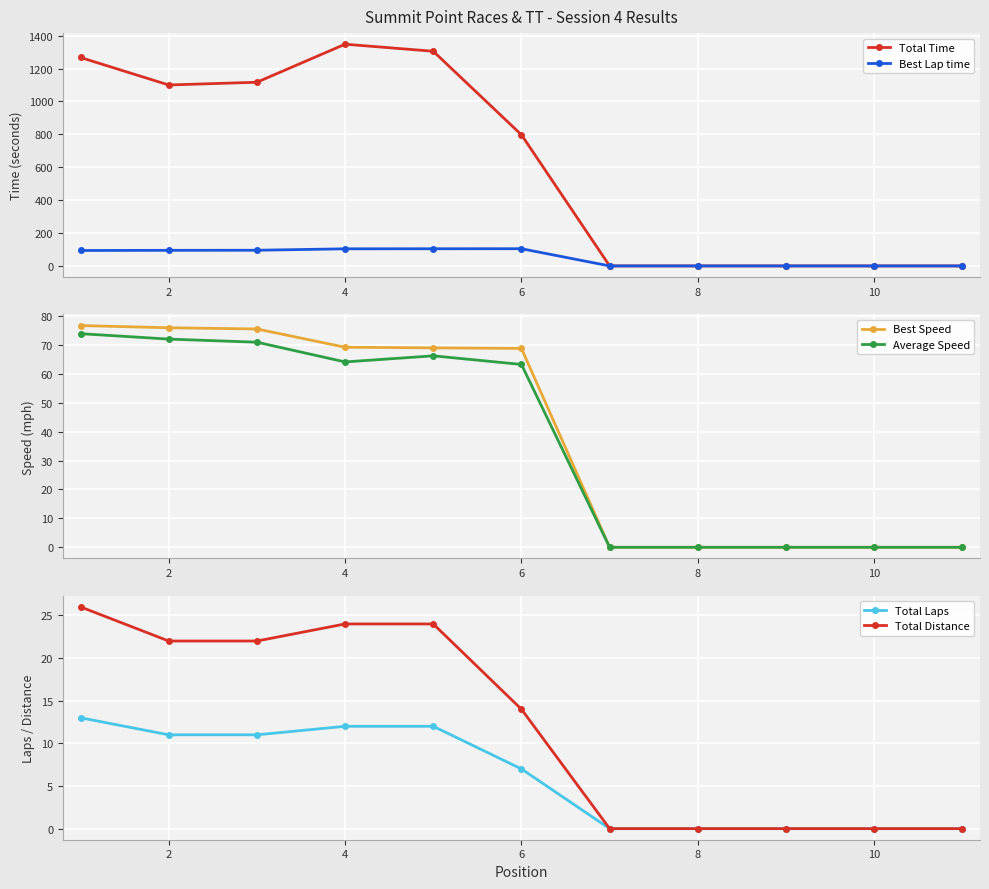

Where is the first local maximum for Total Time?

4